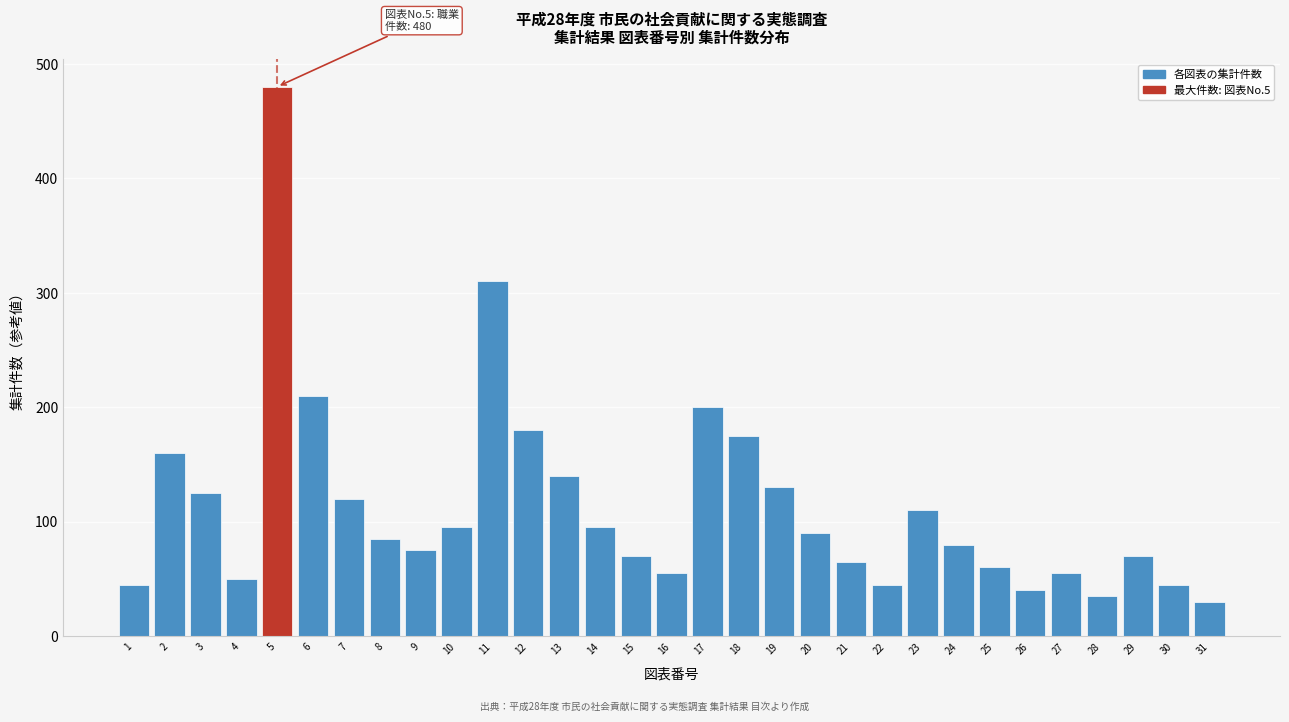

What is the maximum value shown in the chart?

480